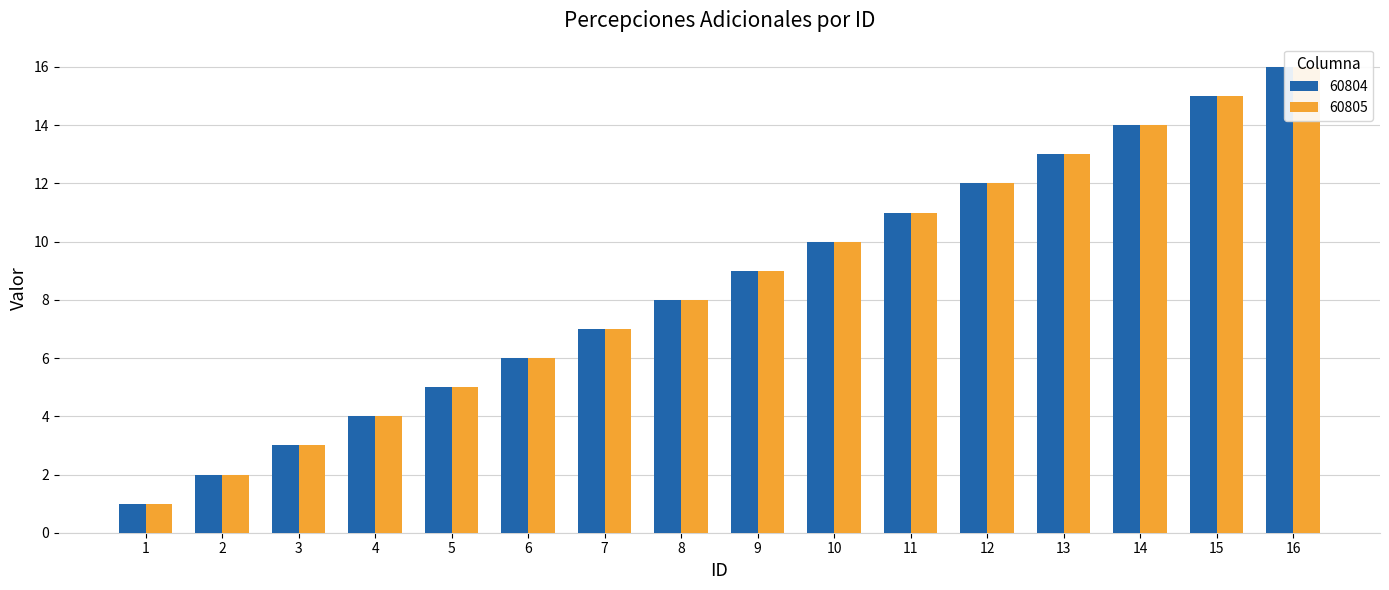

Reading left to right, what are all the values shown in this chart?

60804: 1	2	3	4	5	6	7	8	9	10	11	12	13	14	15	16
60805: 1	2	3	4	5	6	7	8	9	10	11	12	13	14	15	16